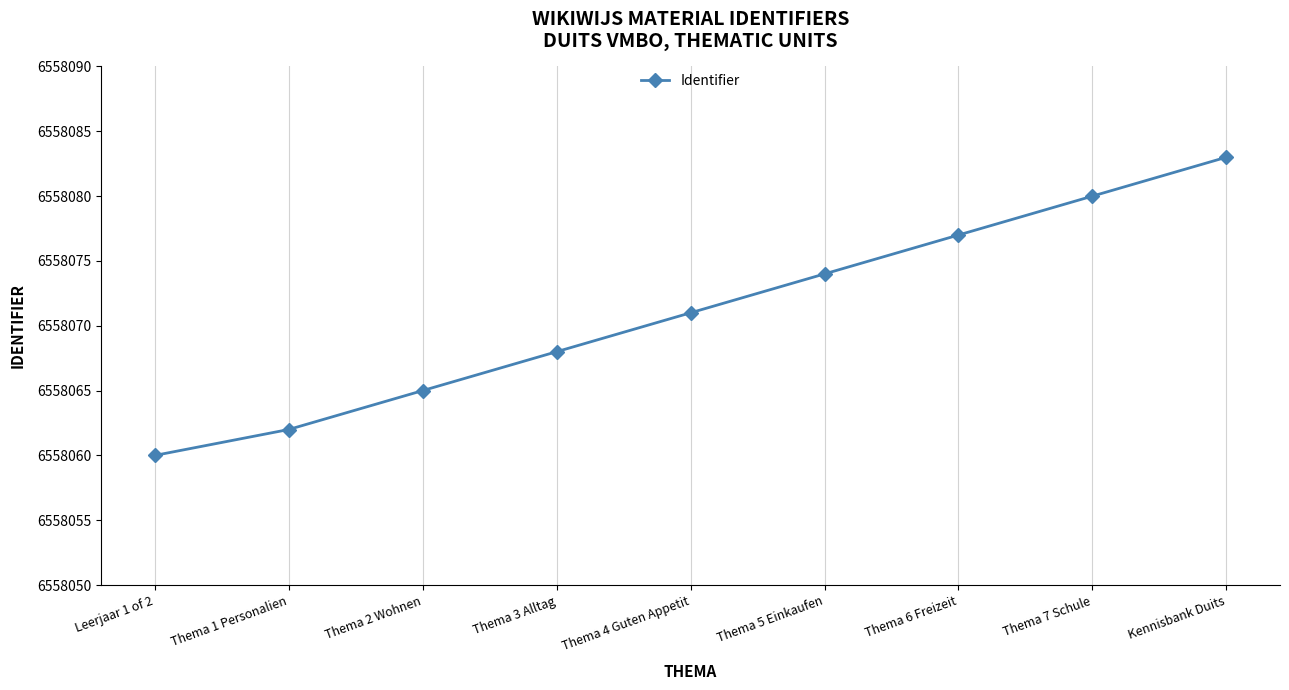

Approximately how many times larger is the value at Thema 4 Guten Appetit compared to Thema 2 Wohnen?

1.0